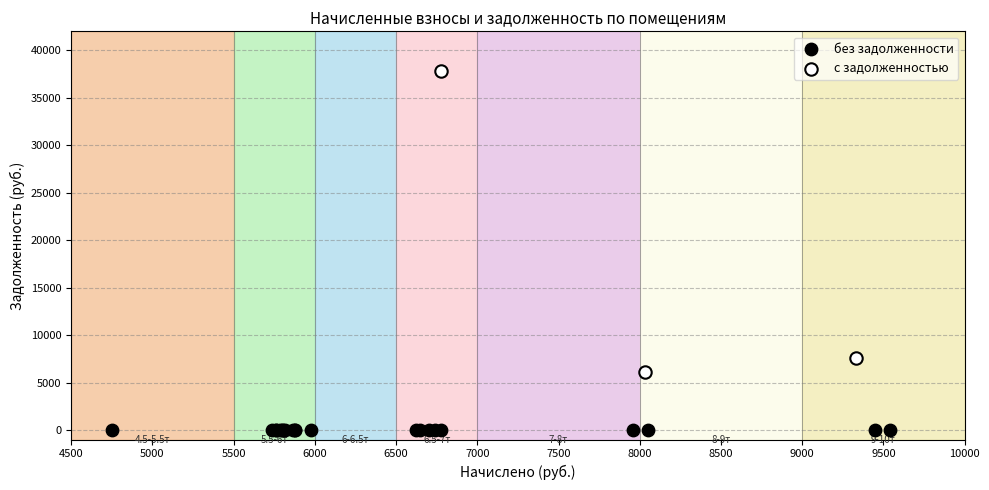

Which series contains the lowest Y value?

без задолженности